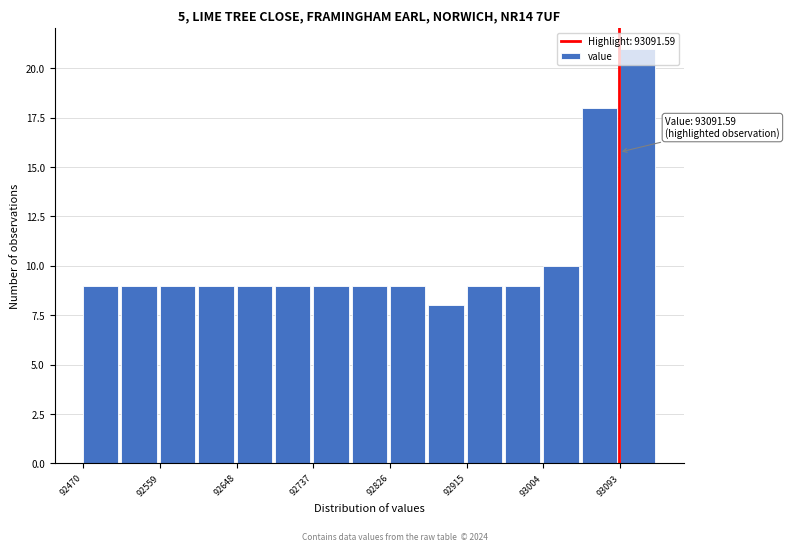

Which range on the x-axis has the tallest bar?

93090 to 93140